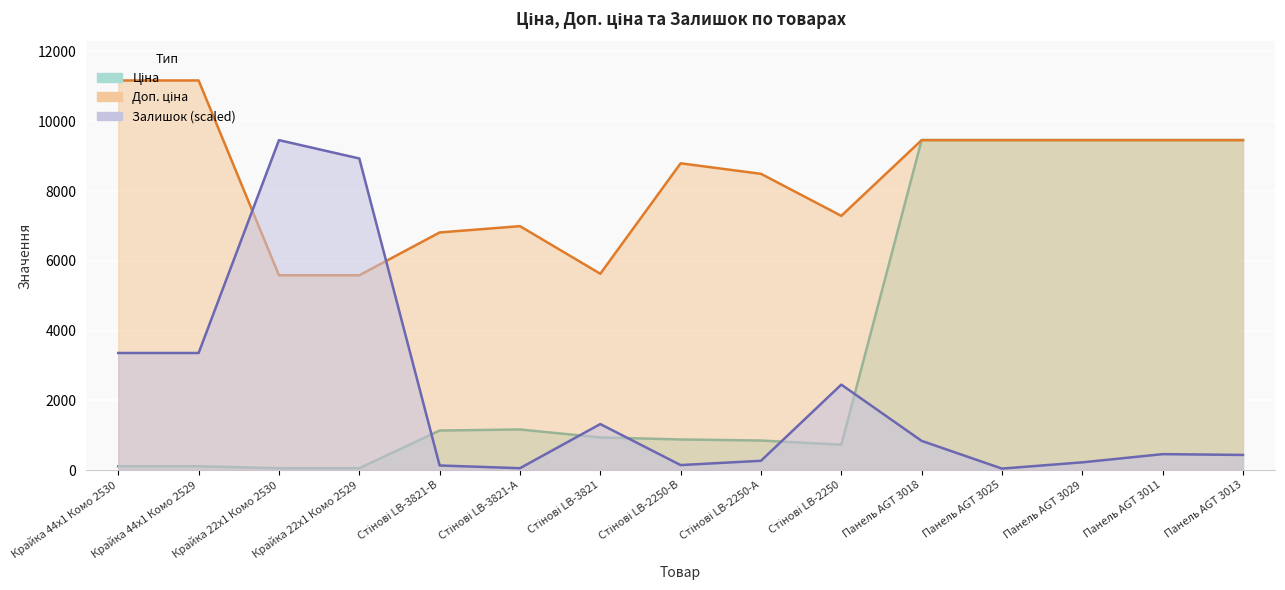

How many values in the Доп. ціна series exceed 8794?

8